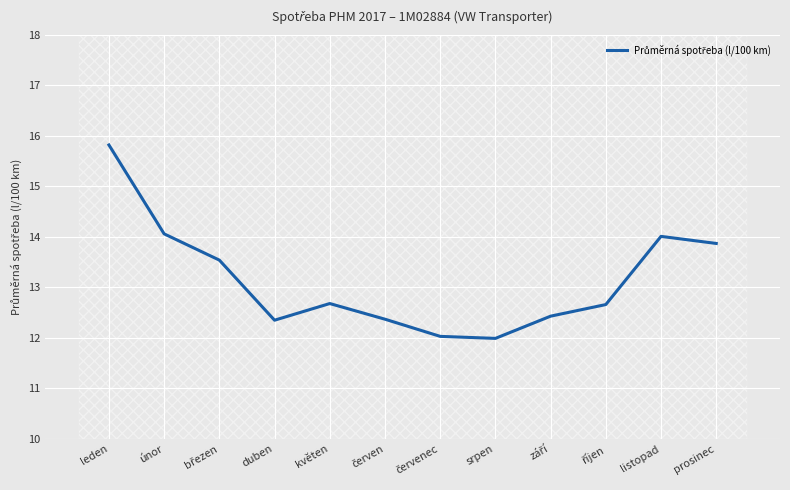

What is the sum of the values at prosinec and červenec?

25.9